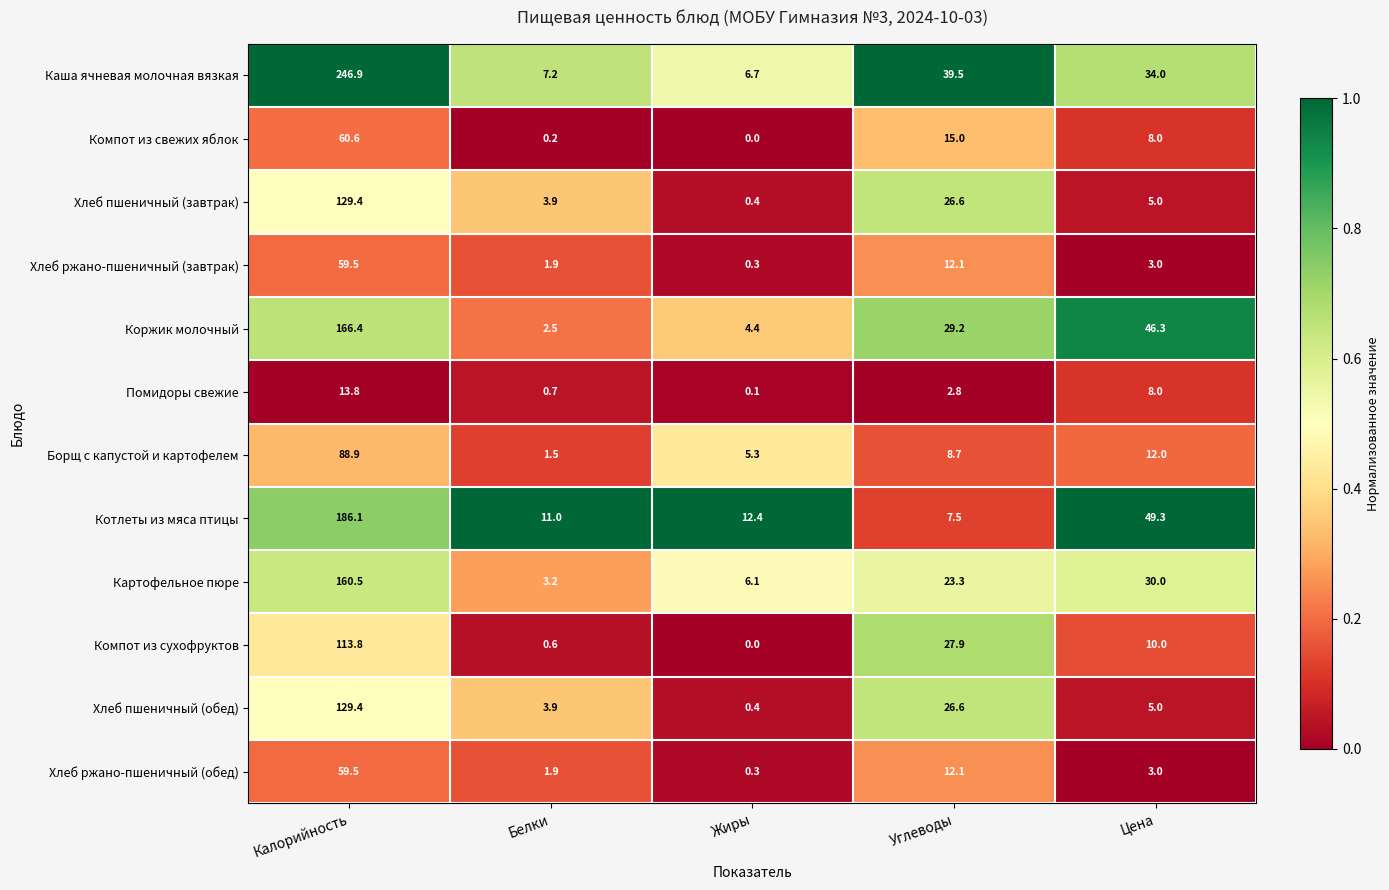

What is the difference between the maximum and minimum values in the Хлеб ржано-пшеничный (обед) series?

59.2